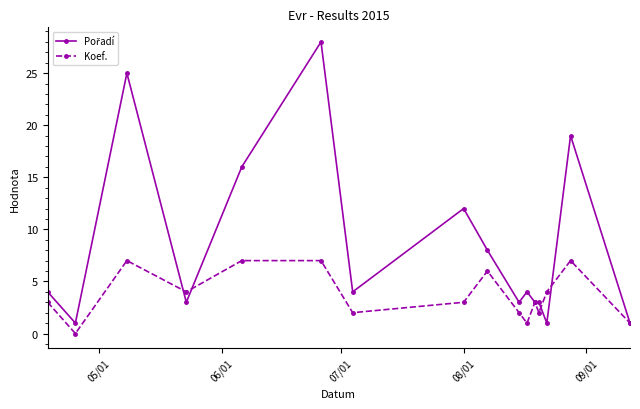

What is the maximum value shown in the chart?

28